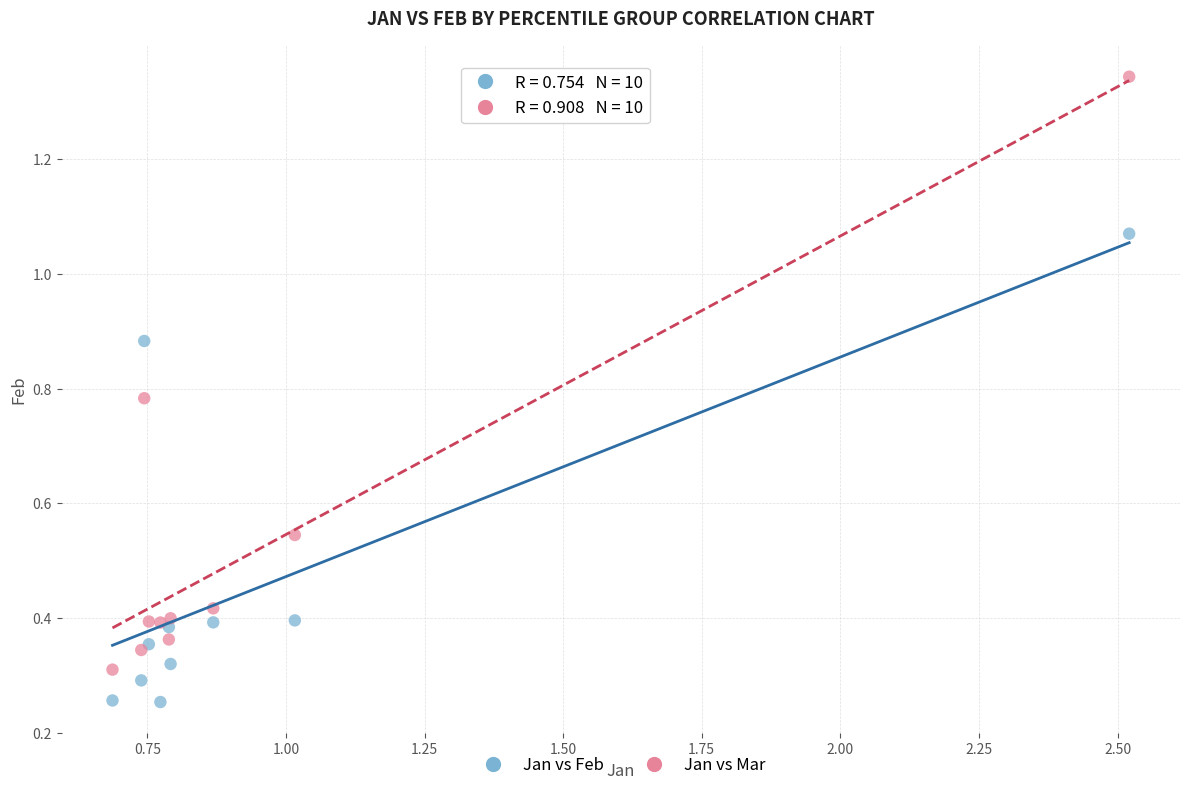

Which series contains the lowest Y value?

Jan vs Feb